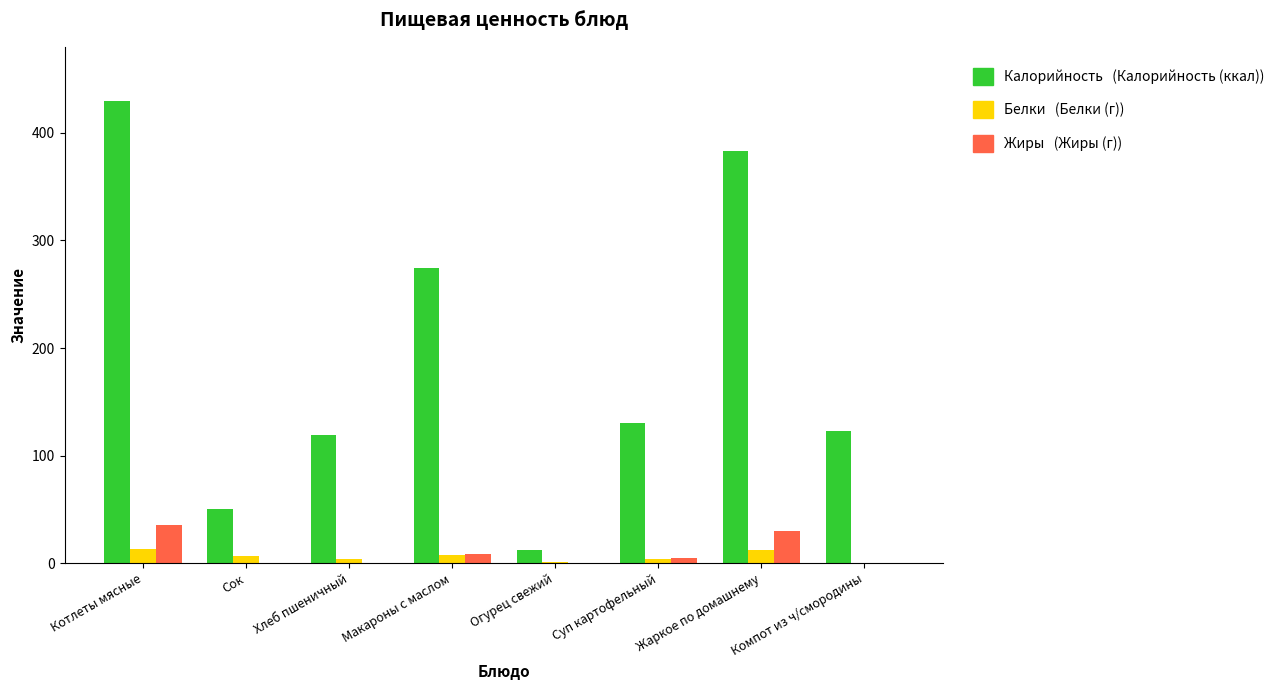

How many groups of bars are there?

8